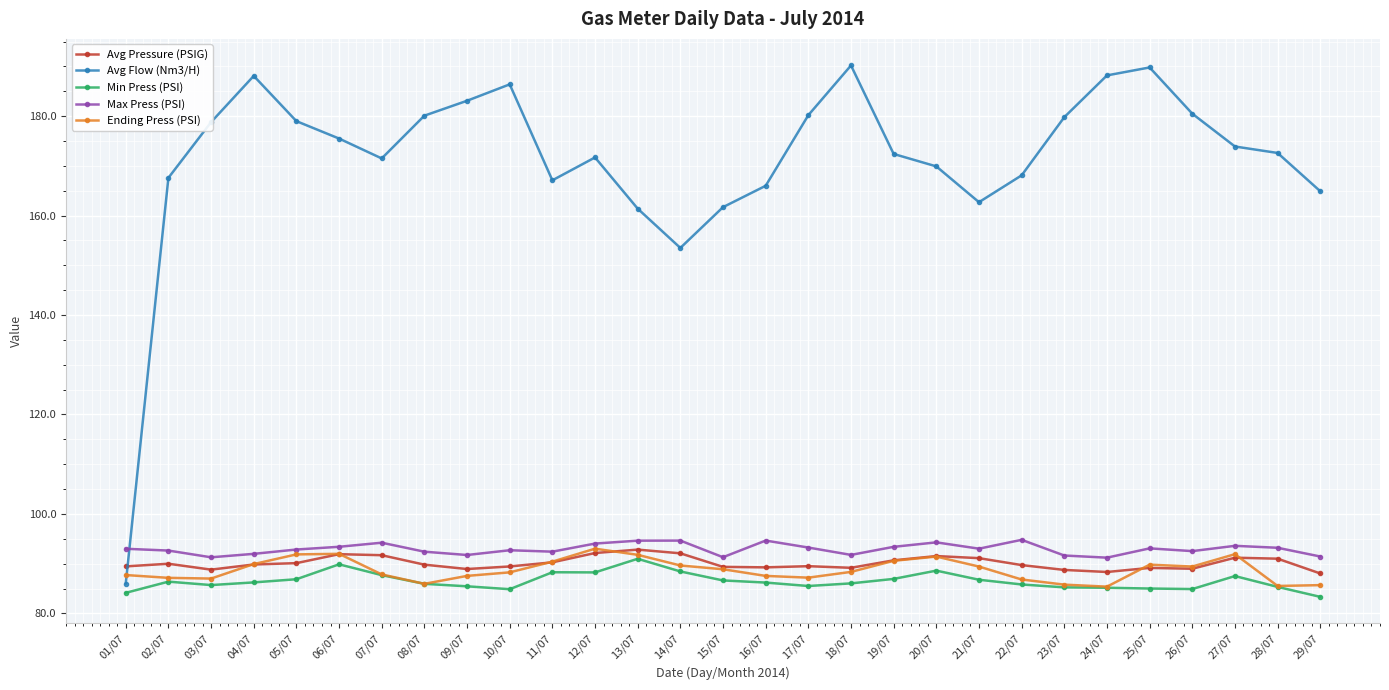

What position from the left is 10/07?

10